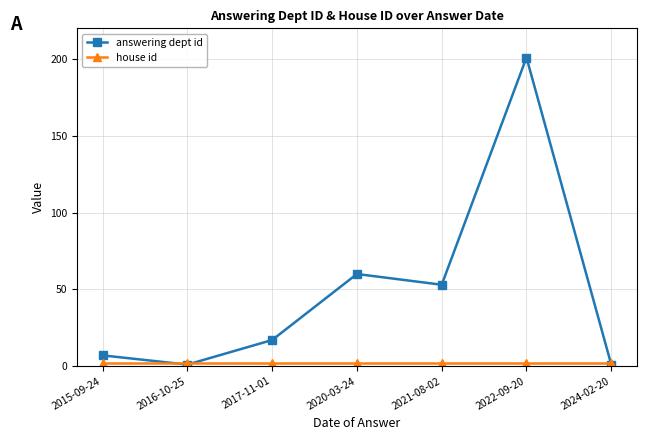

How many values in the answering dept id series are below 17?

3